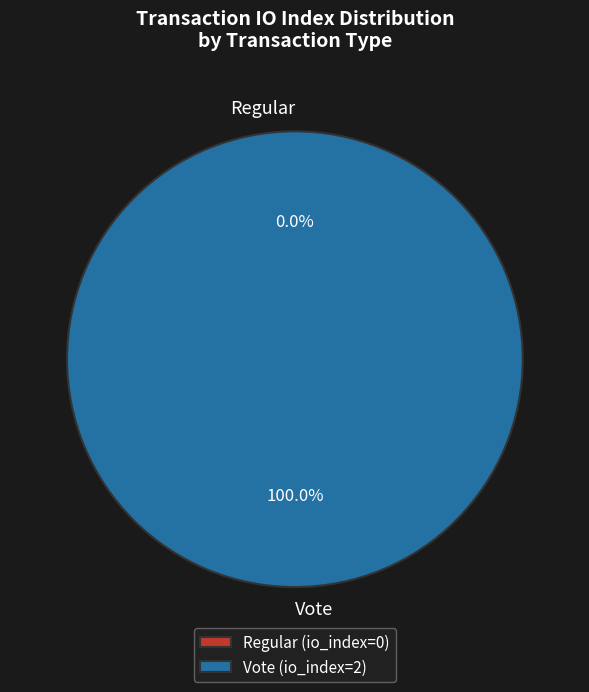

Is it true that Vote is 100% of the pie?

True